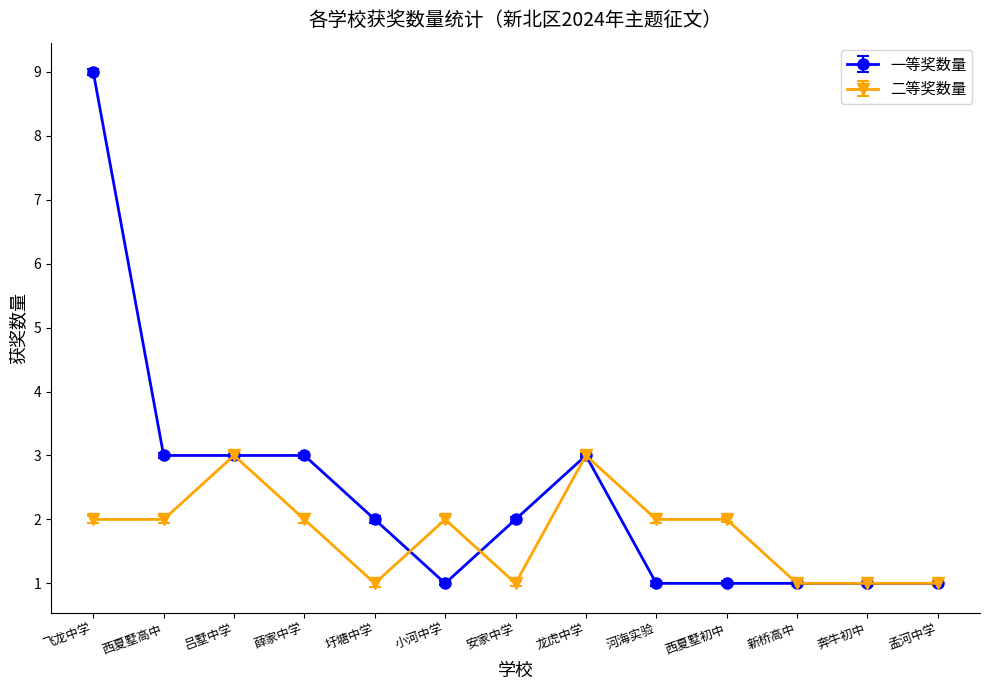

Which category has the highest value across all series?

飞龙中学